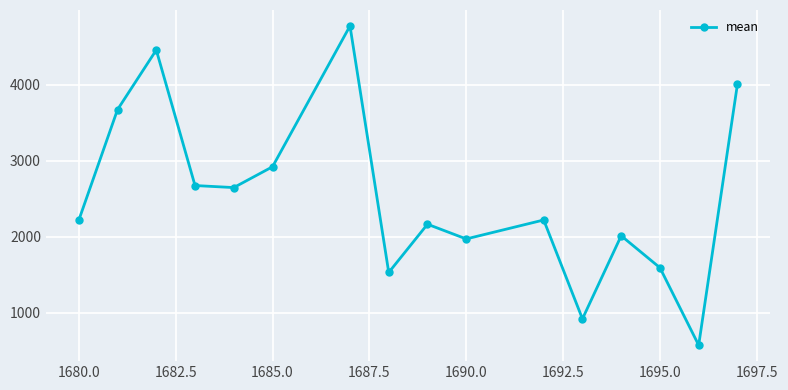

What is the maximum value shown in the chart?

4773.7